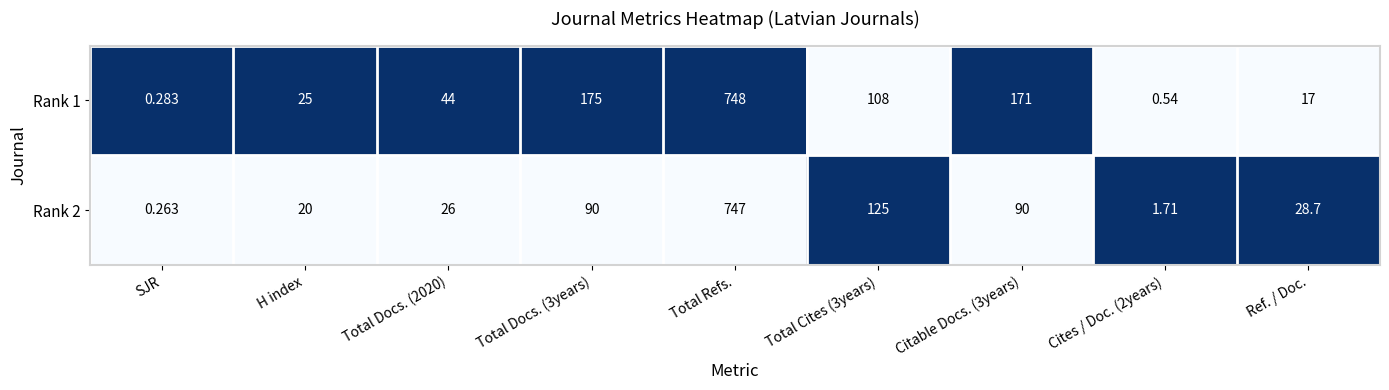

What is the total value across all series at Citable Docs. (3years)?

261.0